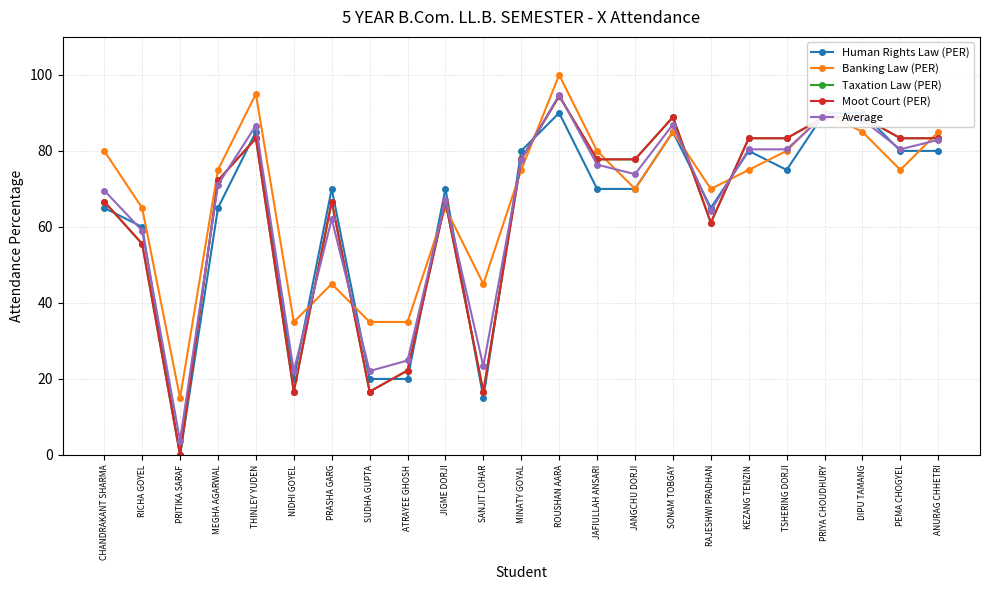

What is the sum of the Banking Law (PER) values at PEMA CHOGYEL and ROUSHAN AARA?

175.0